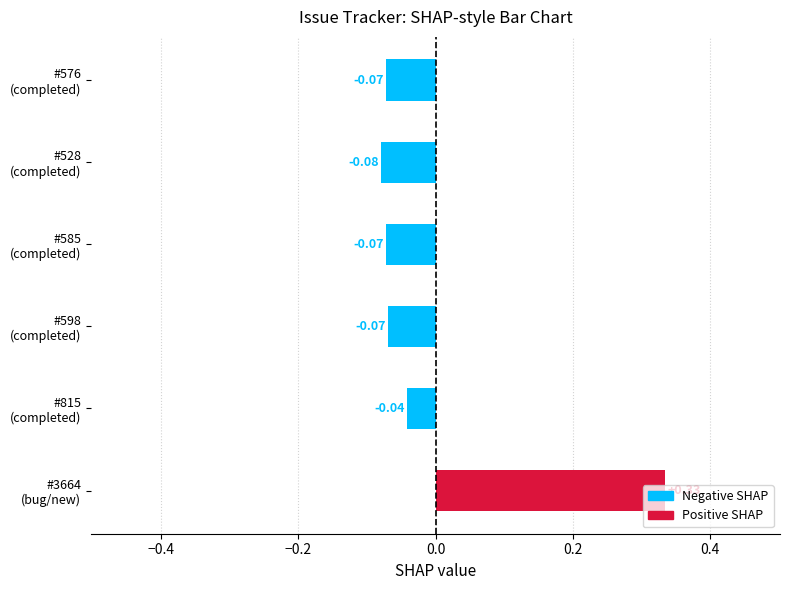

What is the difference between the maximum and minimum values?

0.4